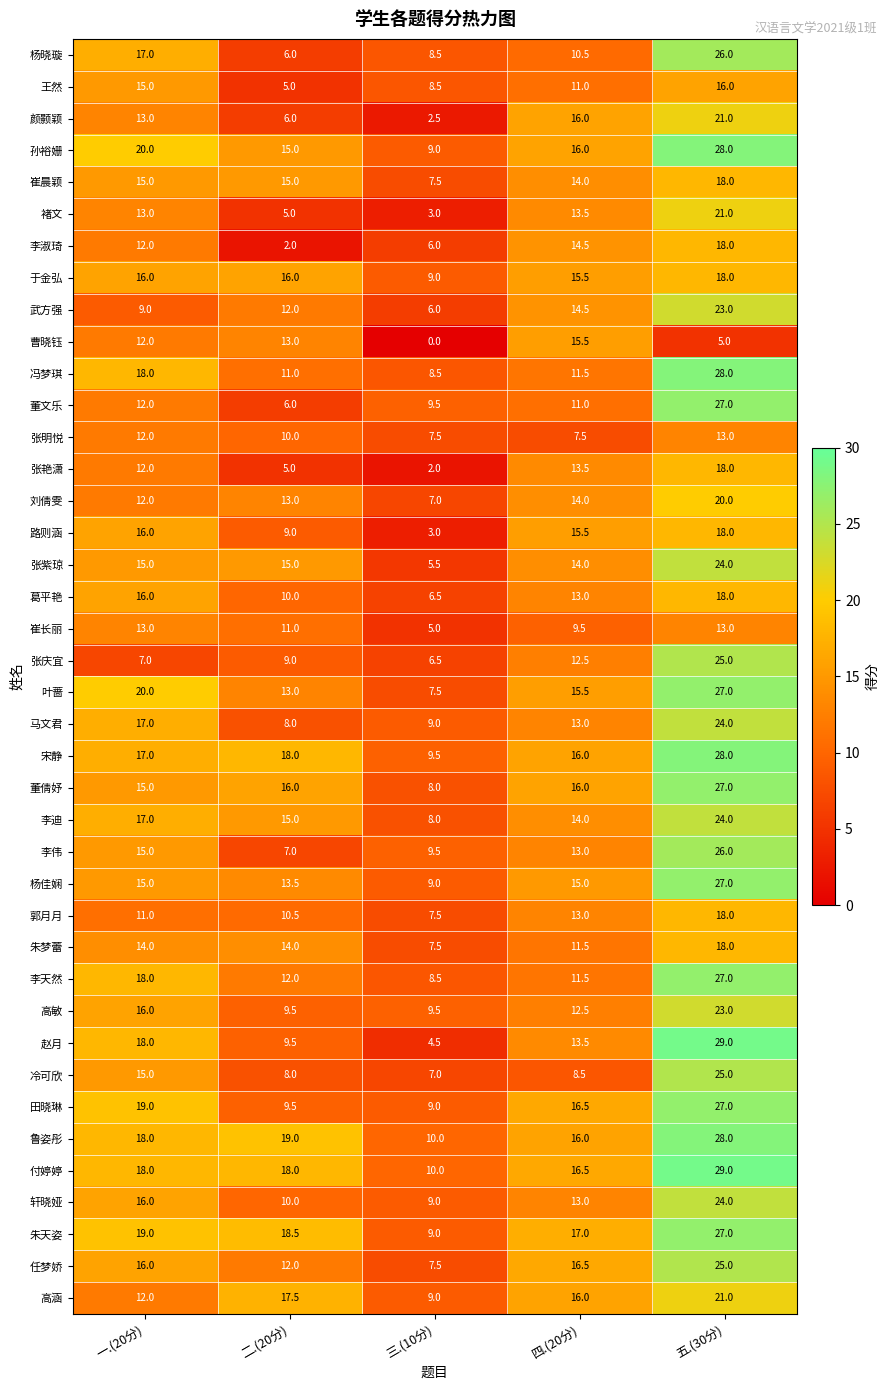

The 李天然 series shows 8.5 at 三.(10分). True or false?

True